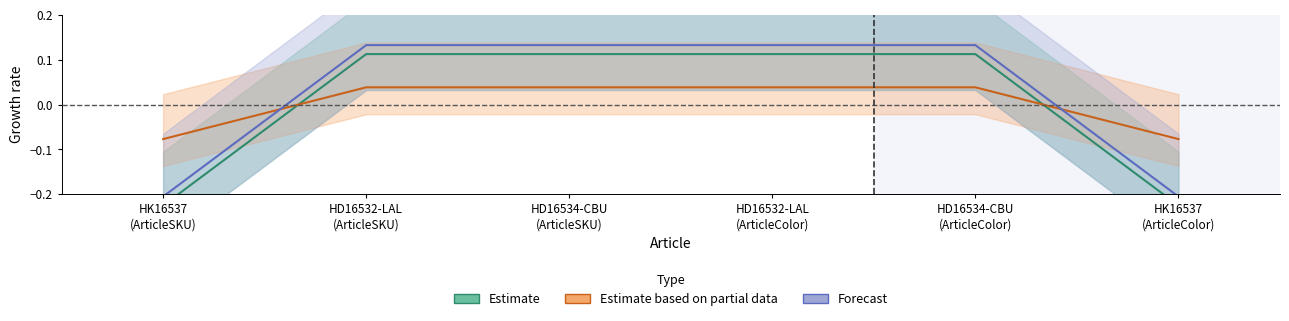

What is the label of the 6th point from the right?

HK16537
(ArticleSKU)